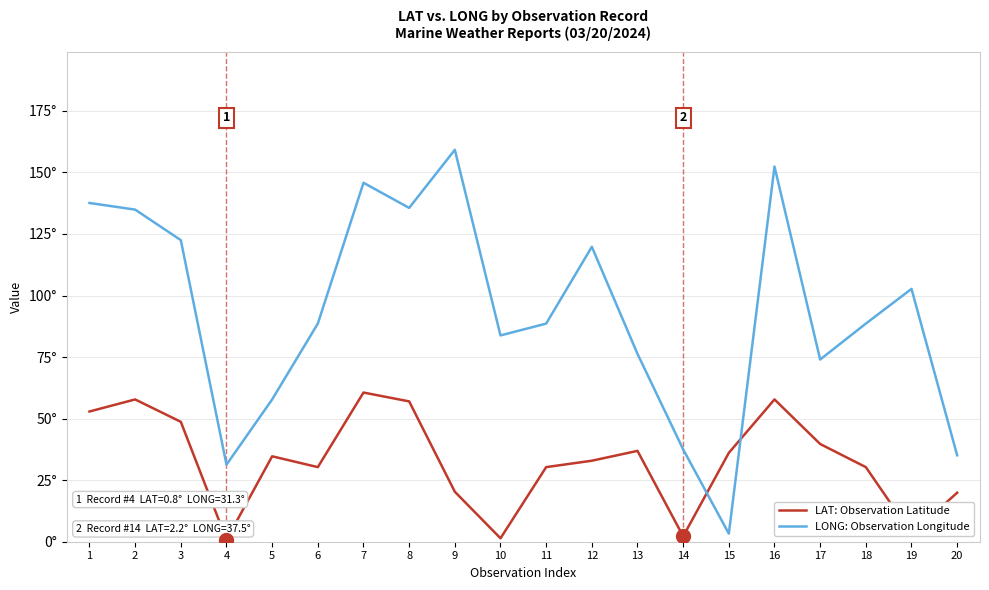

What are all the series names shown in the legend?

LAT: Observation Latitude, LONG: Observation Longitude